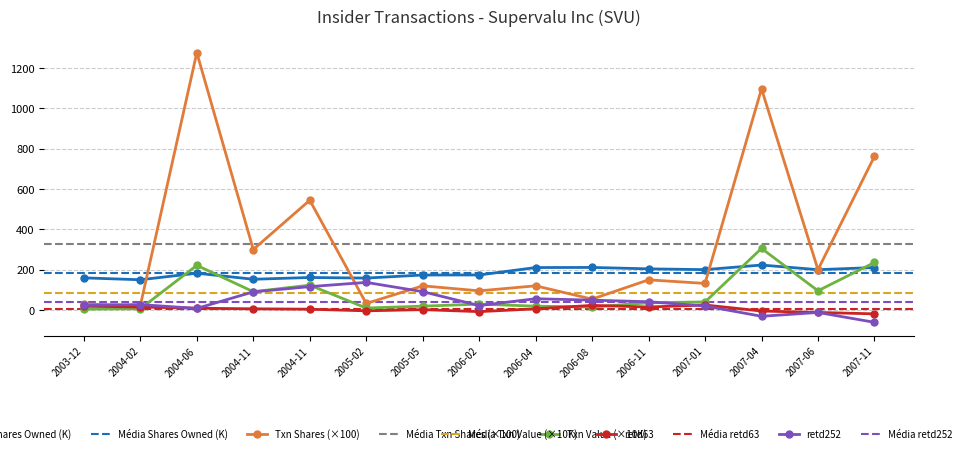

The transactionShares series shows 149.7 at 2006-11. True or false?

True